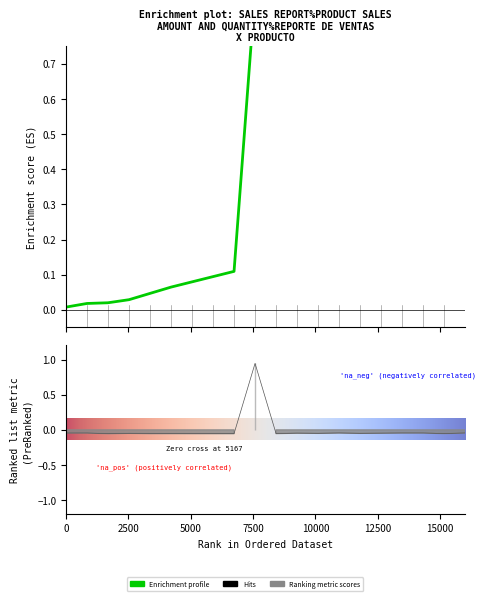

Does the chart have visible grid lines?

No